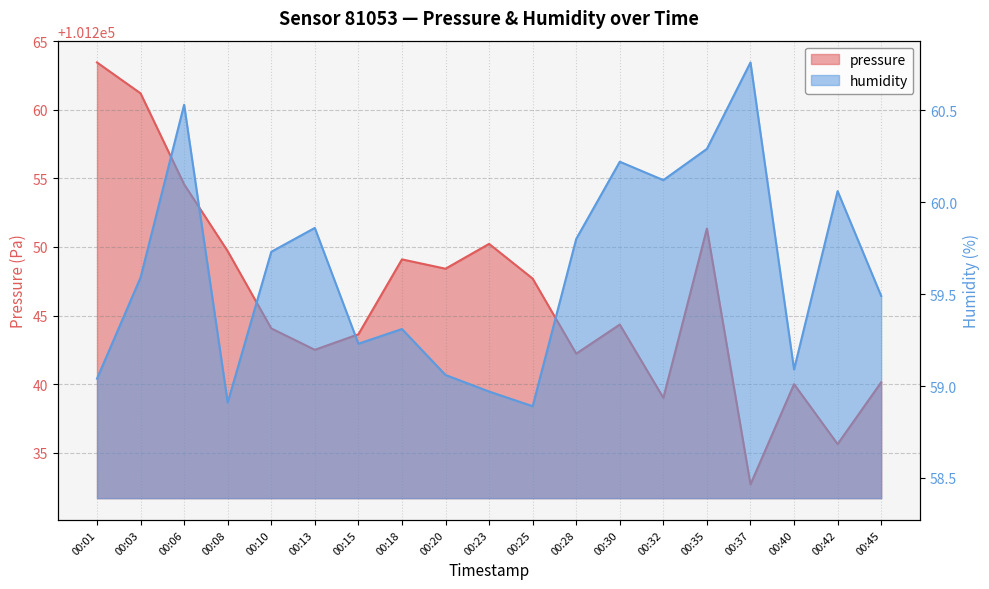

Where does the pressure series first go above 101244?

00:01